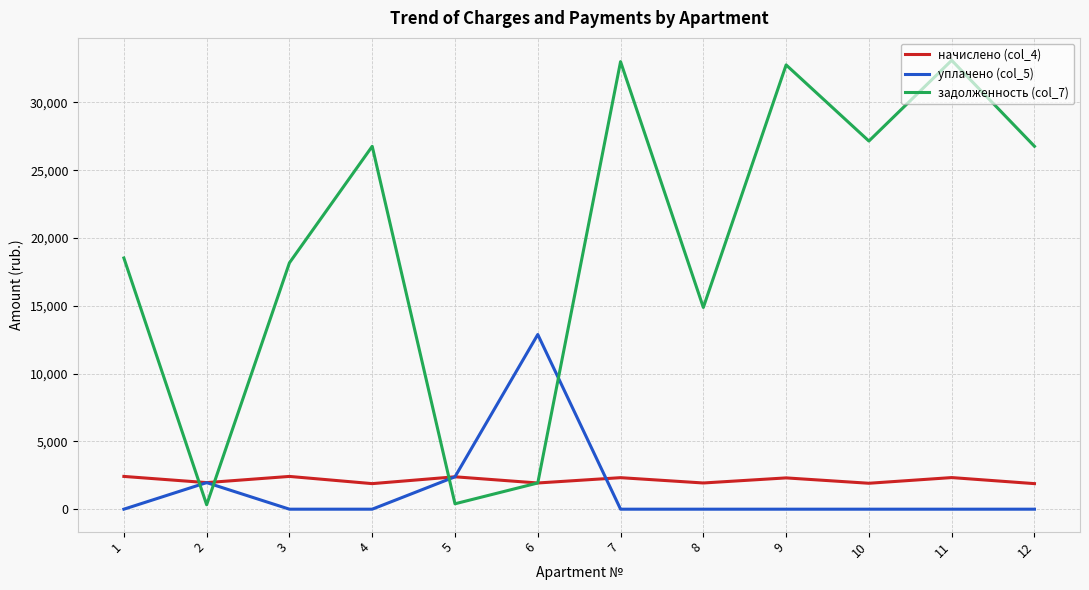

What is the maximum value shown in the chart?

33100.4